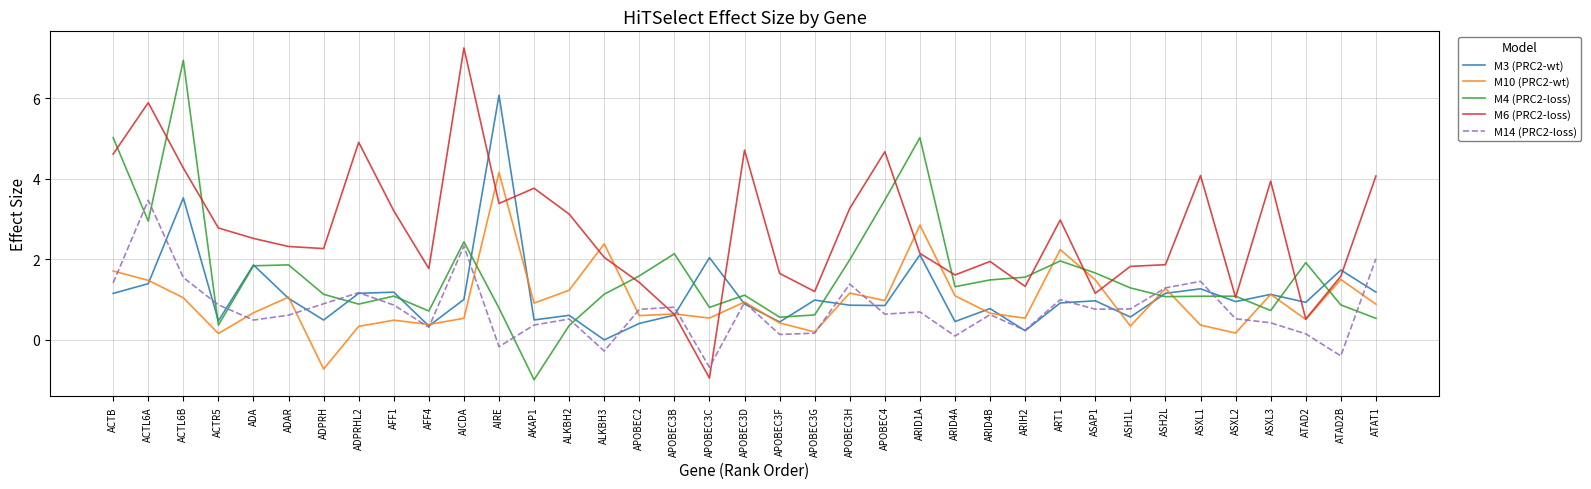

True or false: M6 (PRC2-loss) and M14 (PRC2-loss) intersect in this chart.

True